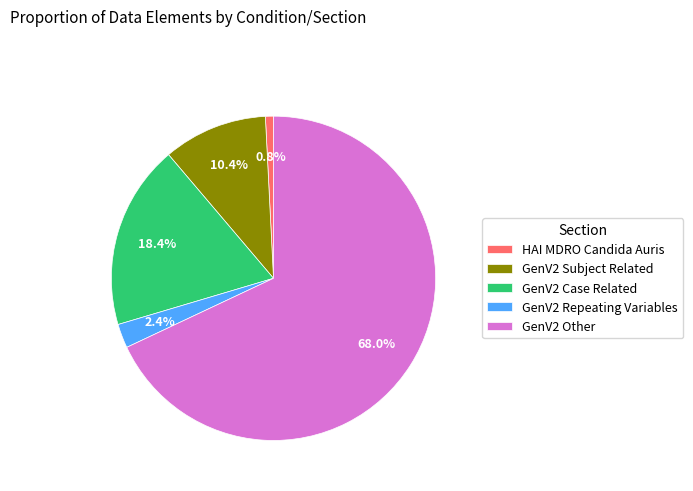

What percentage is NOT represented by GenV2 Repeating Variables?

97.6%